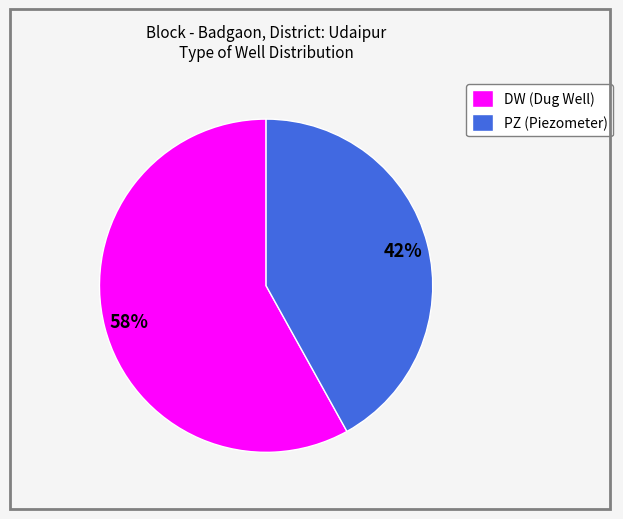

Is there any slice that represents more than half of the pie?

Yes